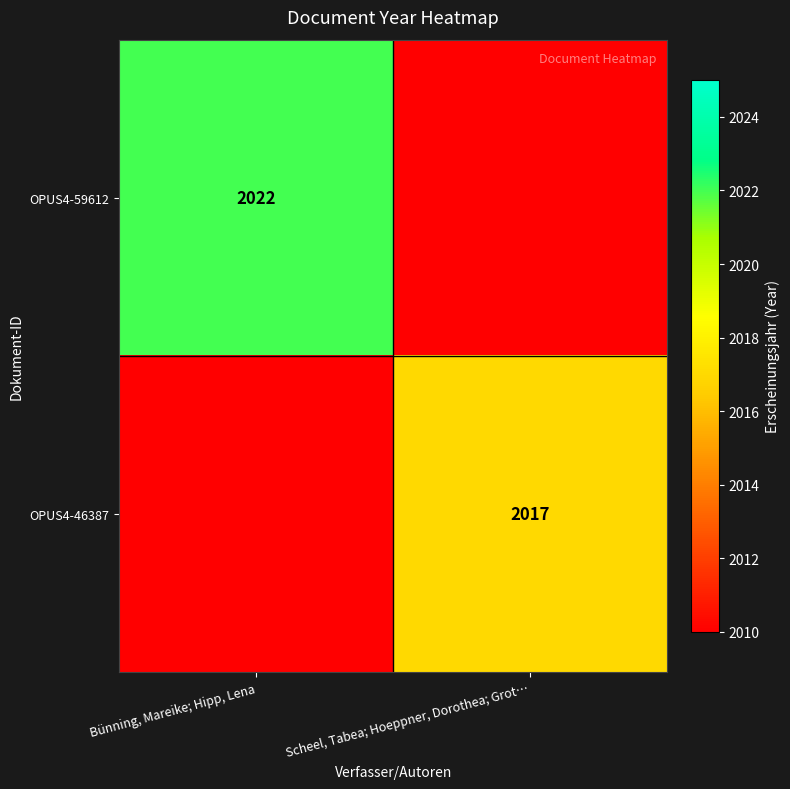

Which category has the highest value across all series?

Bünning, Mareike; Hipp, Lena